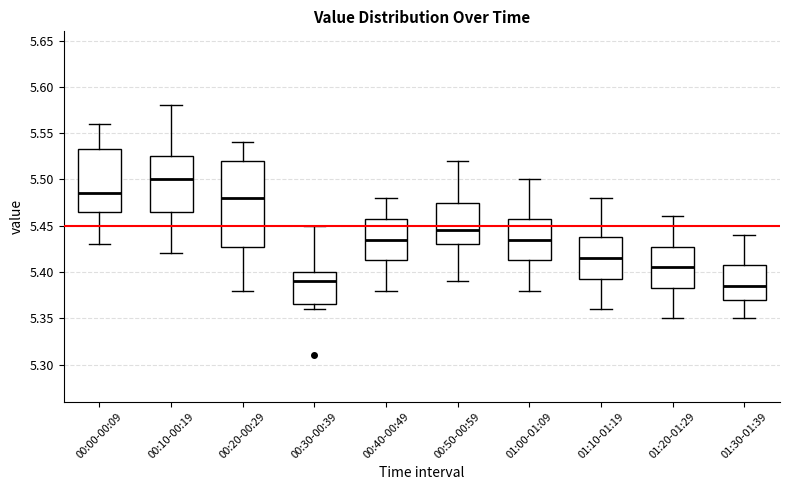

Which box is the tallest, from its lower edge to its upper edge?

00:20-00:29